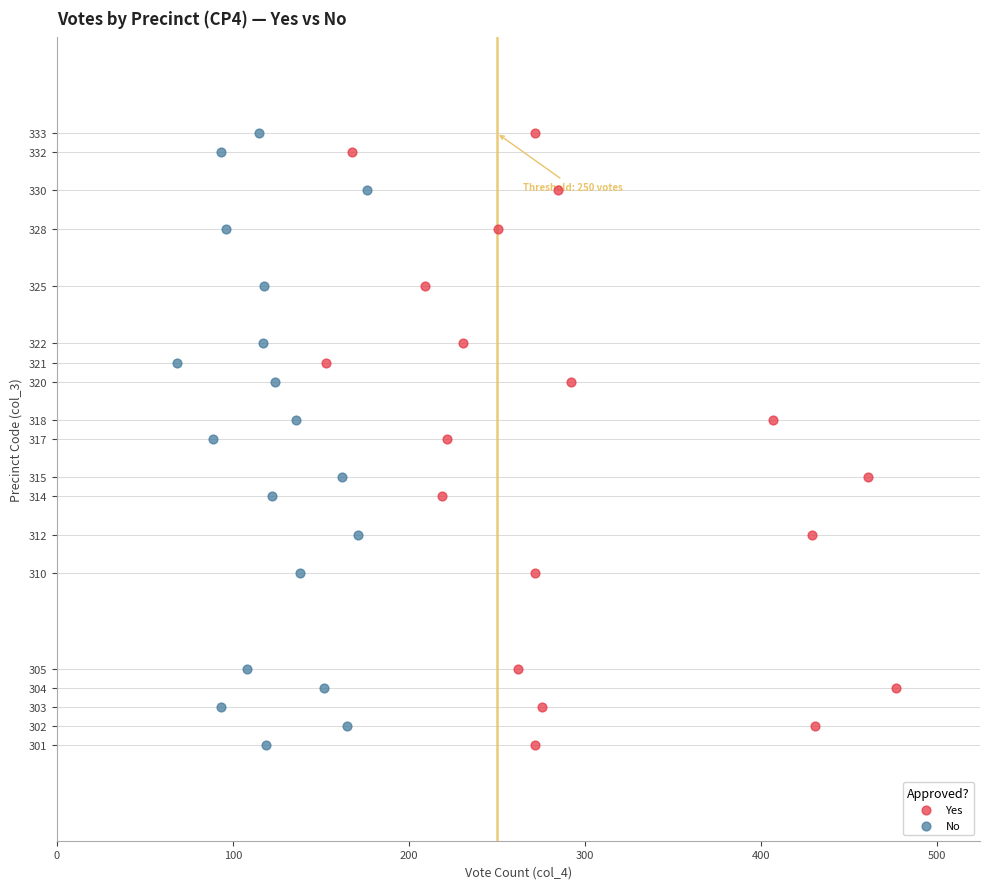

What are all the series names shown in the legend?

Yes, No